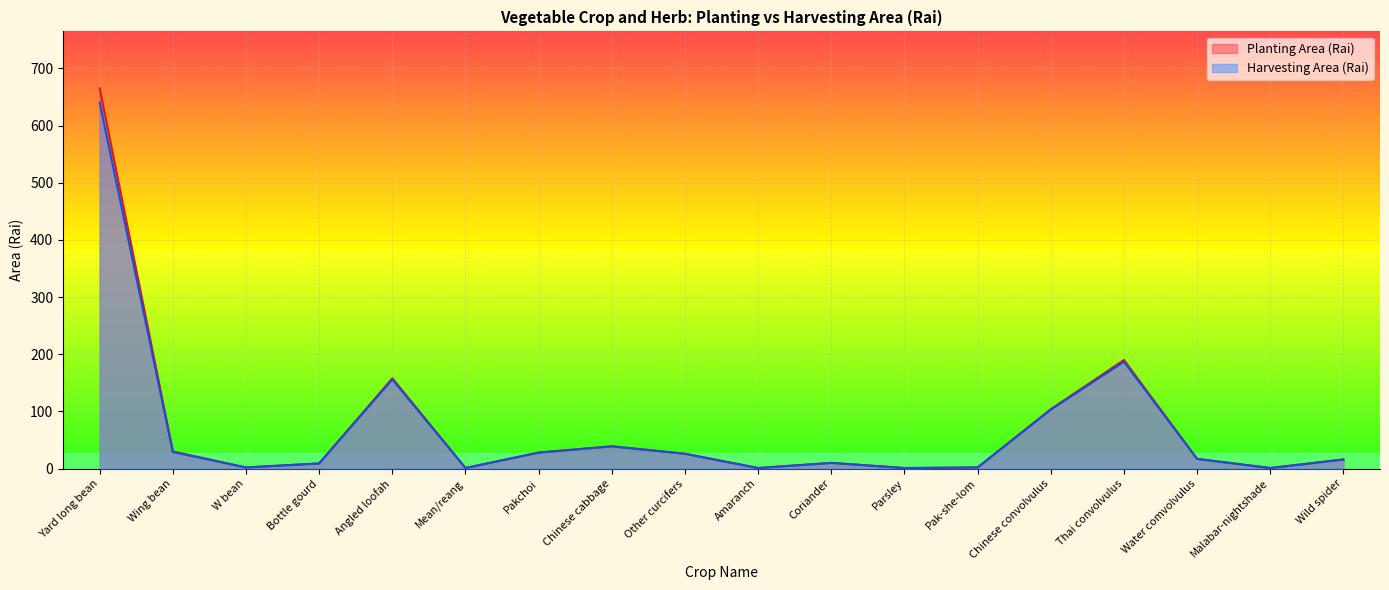

What is the average value of the Harvesting Area (Rai) series?

70